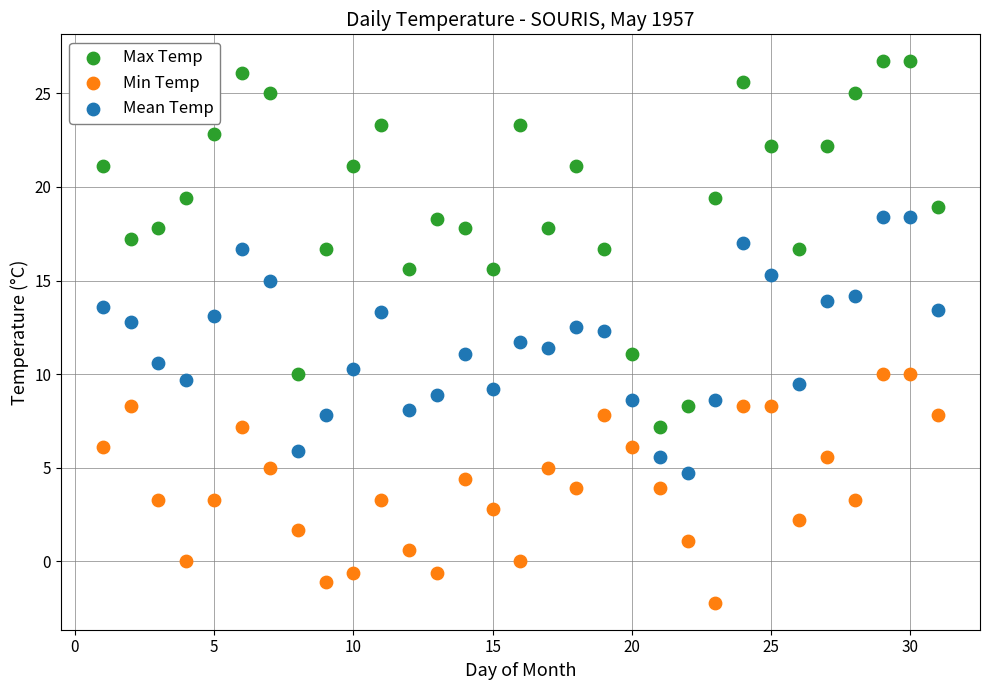

Which series reaches the minimum Y coordinate?

Min Temp